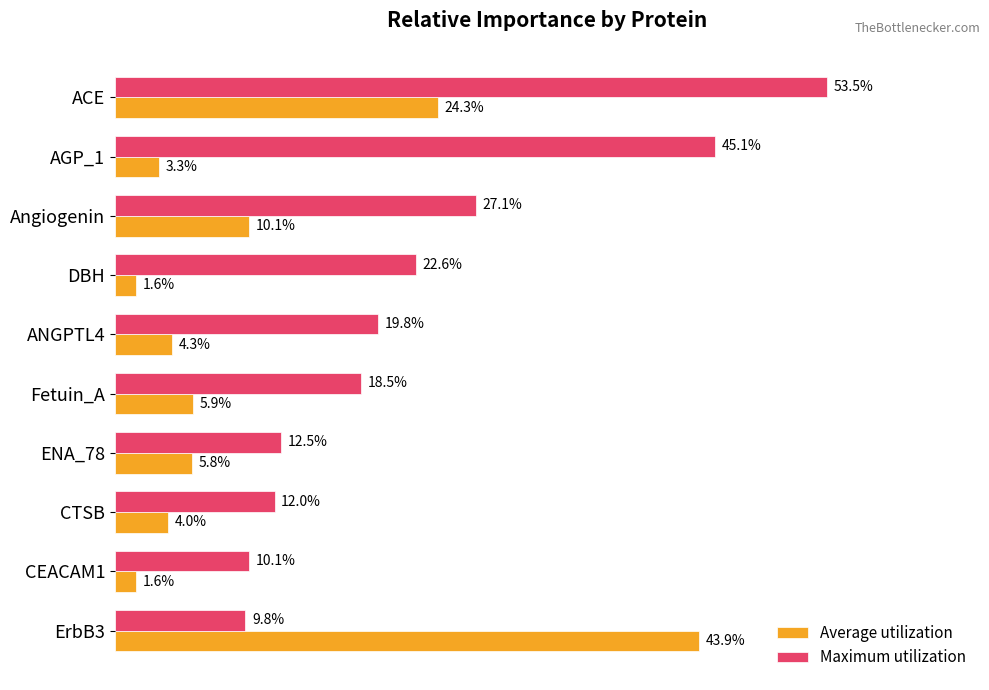

What are all the series names shown in the legend?

Average utilization, Maximum utilization